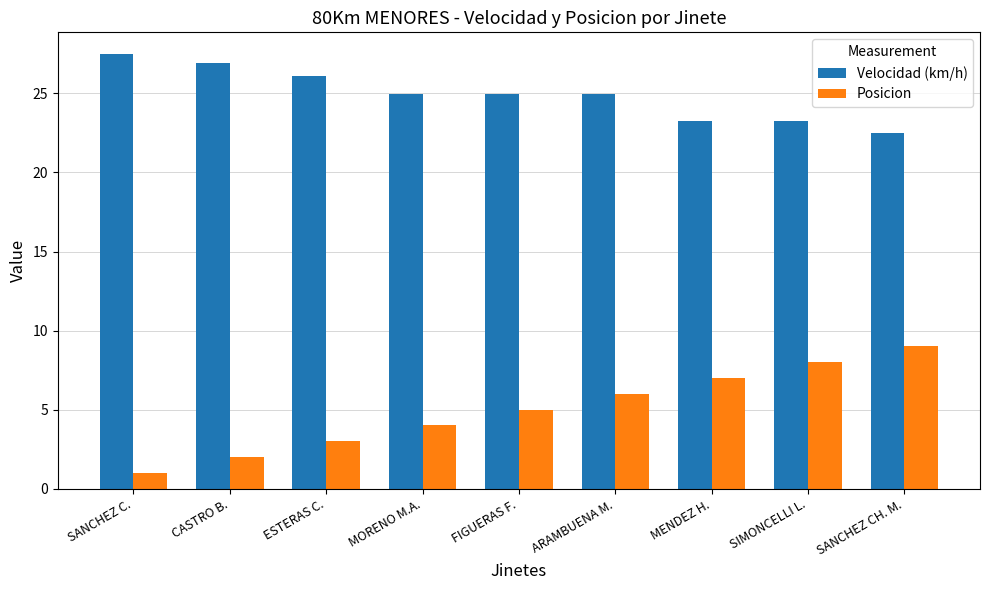

How many values in the Posicion series are below 5?

4